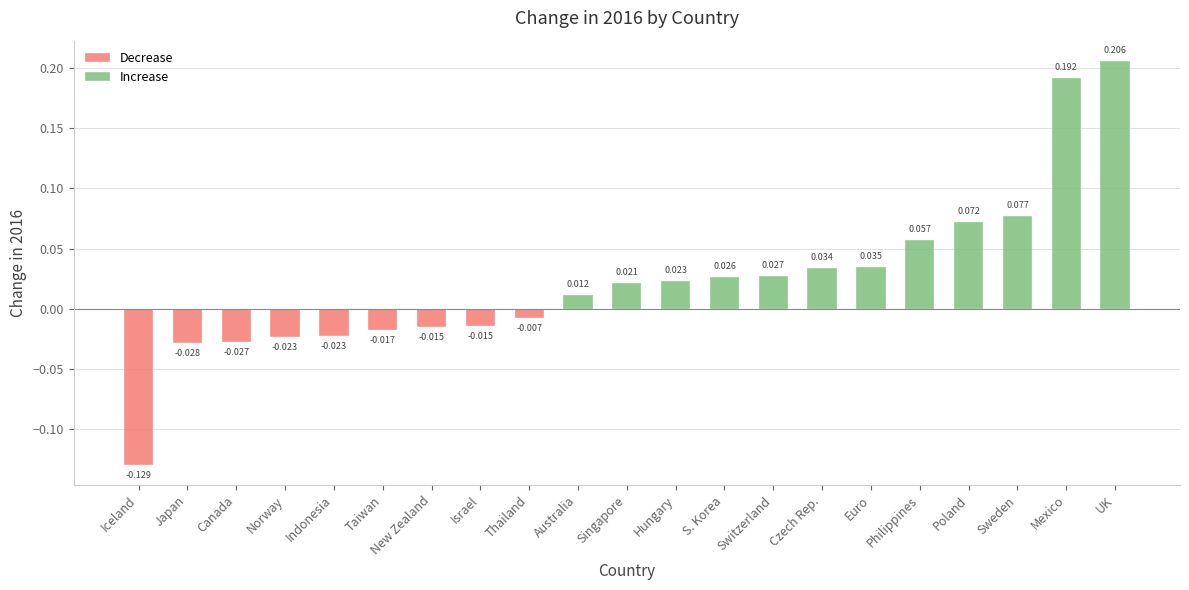

Which has a higher value, Indonesia or Euro?

Euro